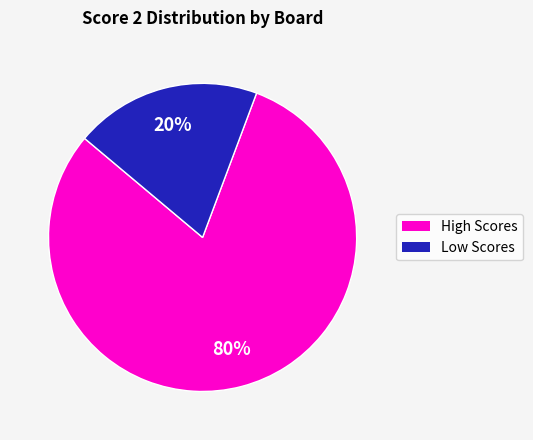

To the nearest percent, what is the average slice percentage?

50%